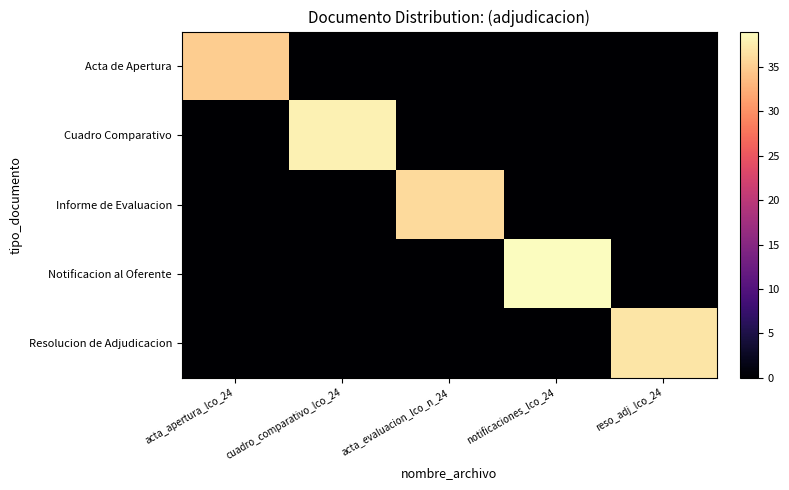

Reading left to right, list all the values displayed in this chart.

Acta de Apertura: acta_apertura_lco_24=35	cuadro_comparativo_lco_24=0	acta_evaluacion_lco_n_24=0	notificaciones_lco_24=0	reso_adj_lco_24=0
Cuadro Comparativo: acta_apertura_lco_24=0	cuadro_comparativo_lco_24=38	acta_evaluacion_lco_n_24=0	notificaciones_lco_24=0	reso_adj_lco_24=0
Informe de Evaluacion: acta_apertura_lco_24=0	cuadro_comparativo_lco_24=0	acta_evaluacion_lco_n_24=36	notificaciones_lco_24=0	reso_adj_lco_24=0
Notificacion al Oferente: acta_apertura_lco_24=0	cuadro_comparativo_lco_24=0	acta_evaluacion_lco_n_24=0	notificaciones_lco_24=39	reso_adj_lco_24=0
Resolucion de Adjudicacion: acta_apertura_lco_24=0	cuadro_comparativo_lco_24=0	acta_evaluacion_lco_n_24=0	notificaciones_lco_24=0	reso_adj_lco_24=37